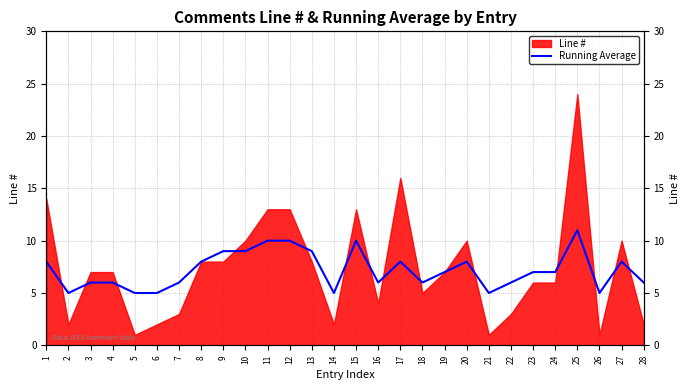

What is the sum of all values?

201